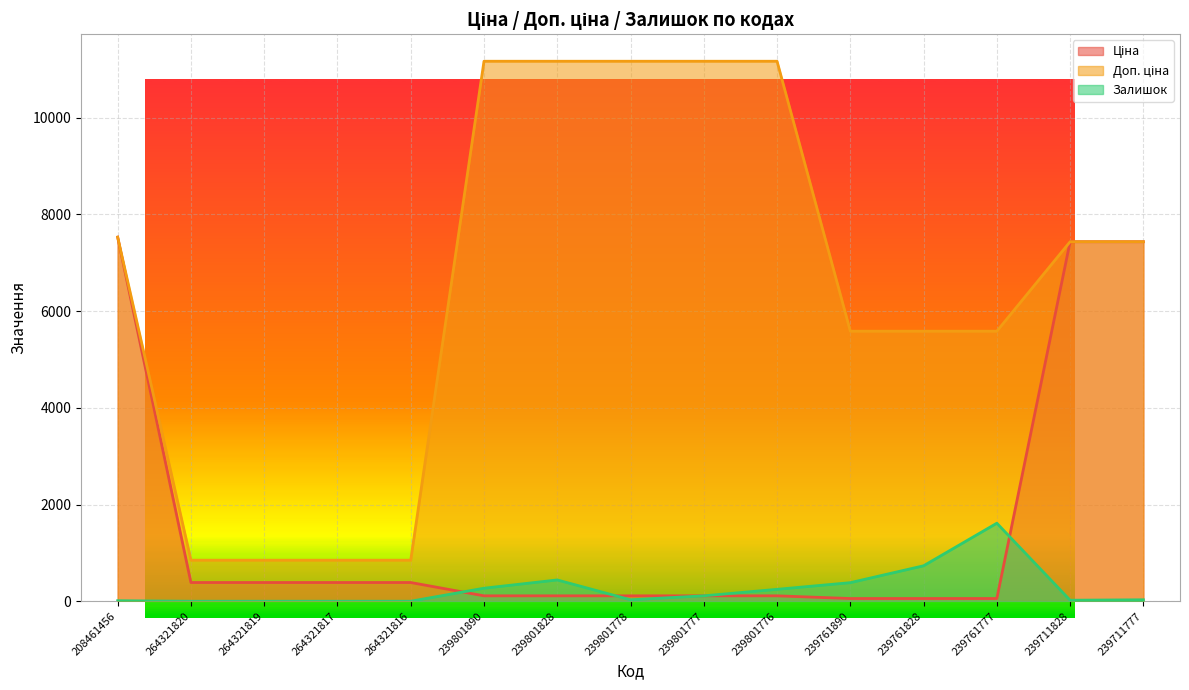

What is the label of the 14th point from the left?

239711828